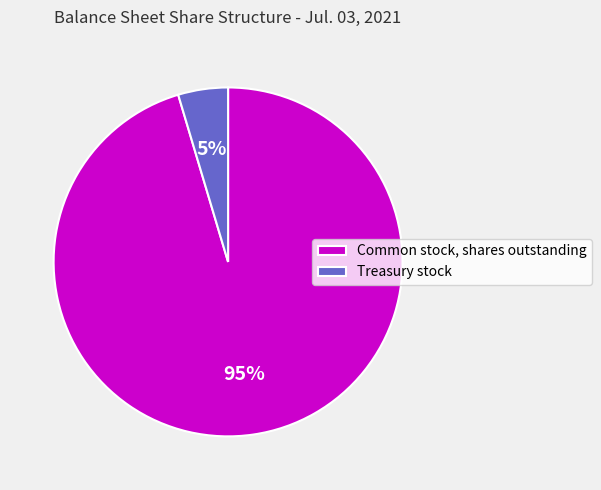

Rank the categories by value from lowest to highest.

Treasury stock, Common stock, shares outstanding